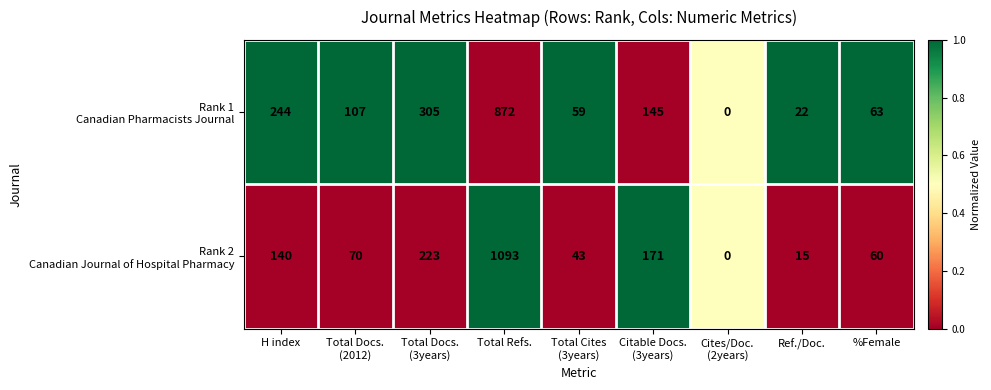

How many series are shown in this chart?

2